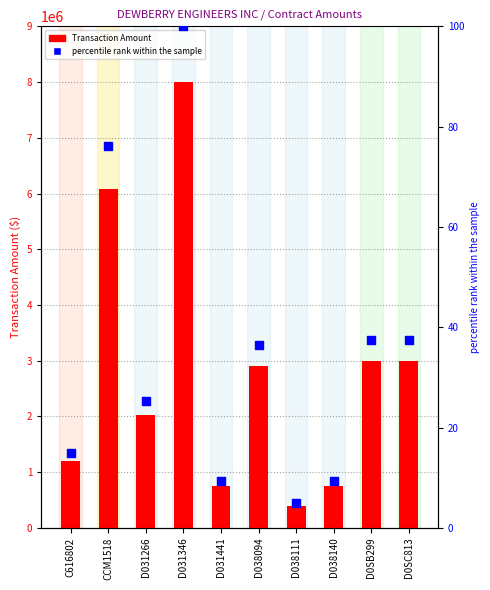

At how many categories does at least one series exceed 1489274?

6